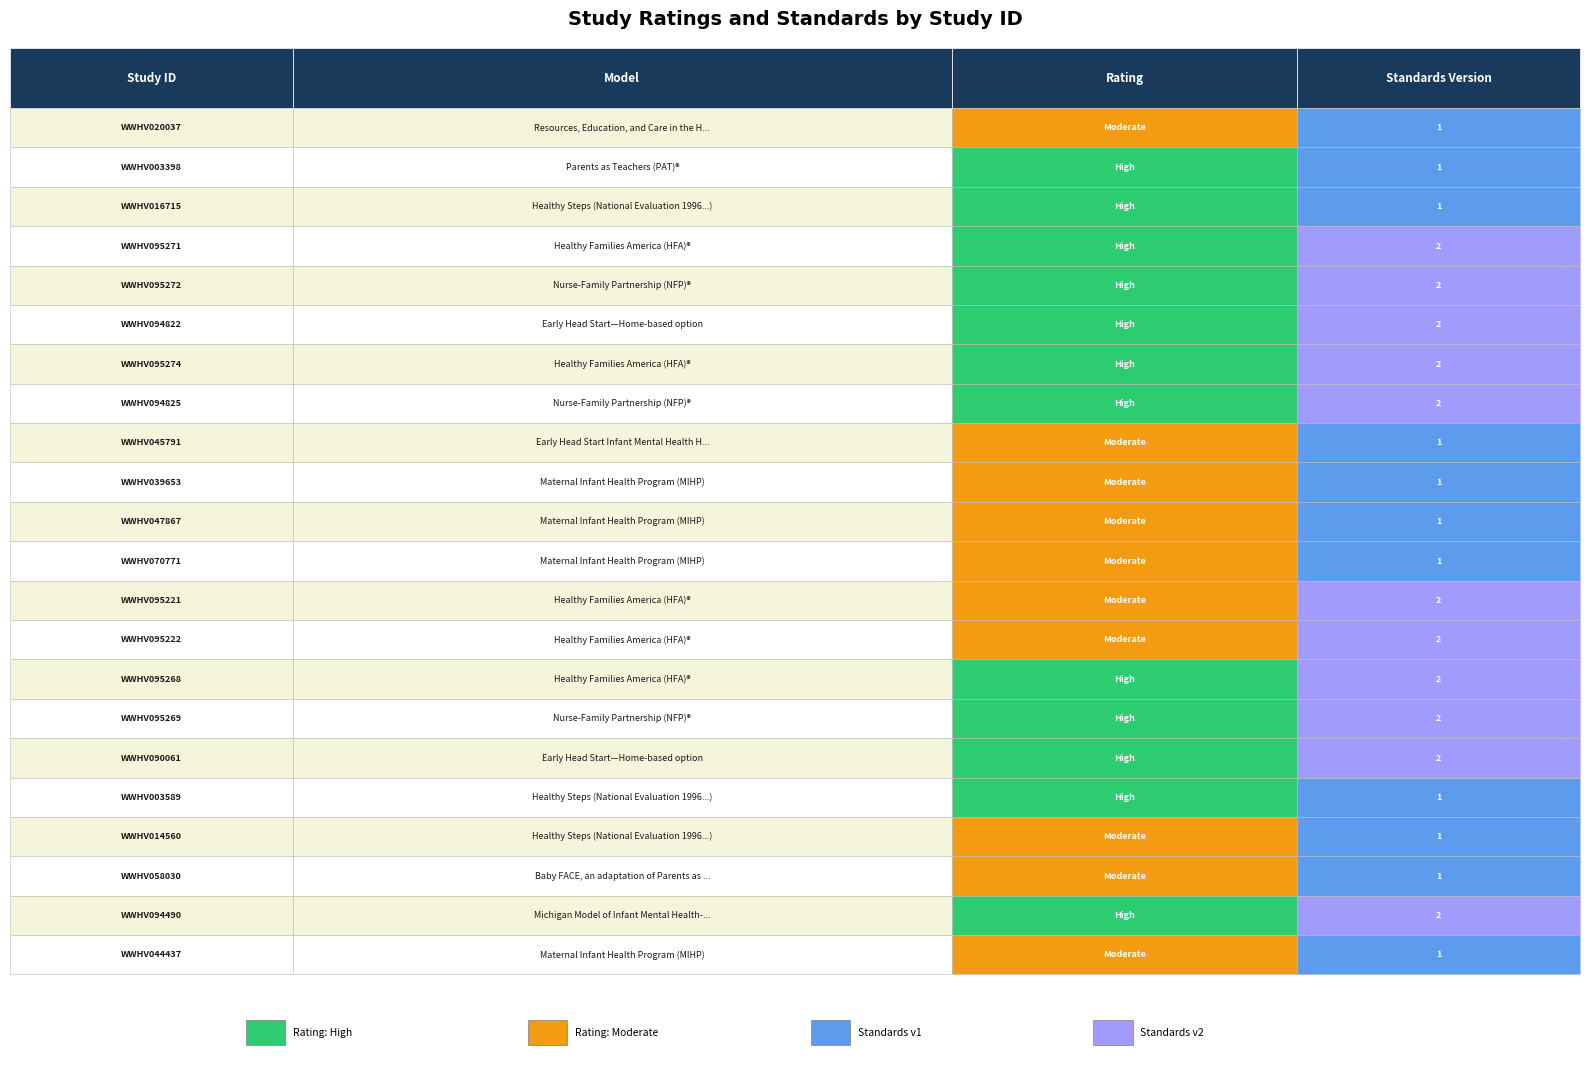

What is the maximum value shown in the chart?

2